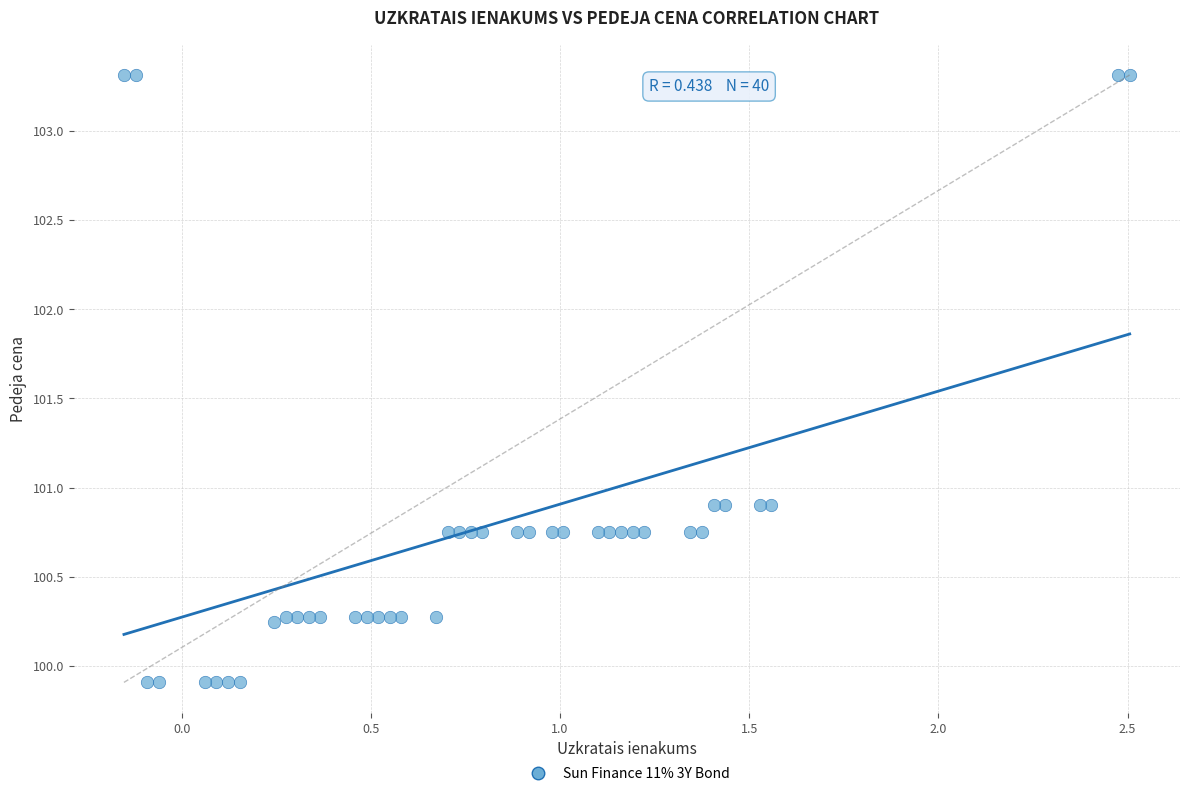

What is the range of Y values (max minus min)?

3.4